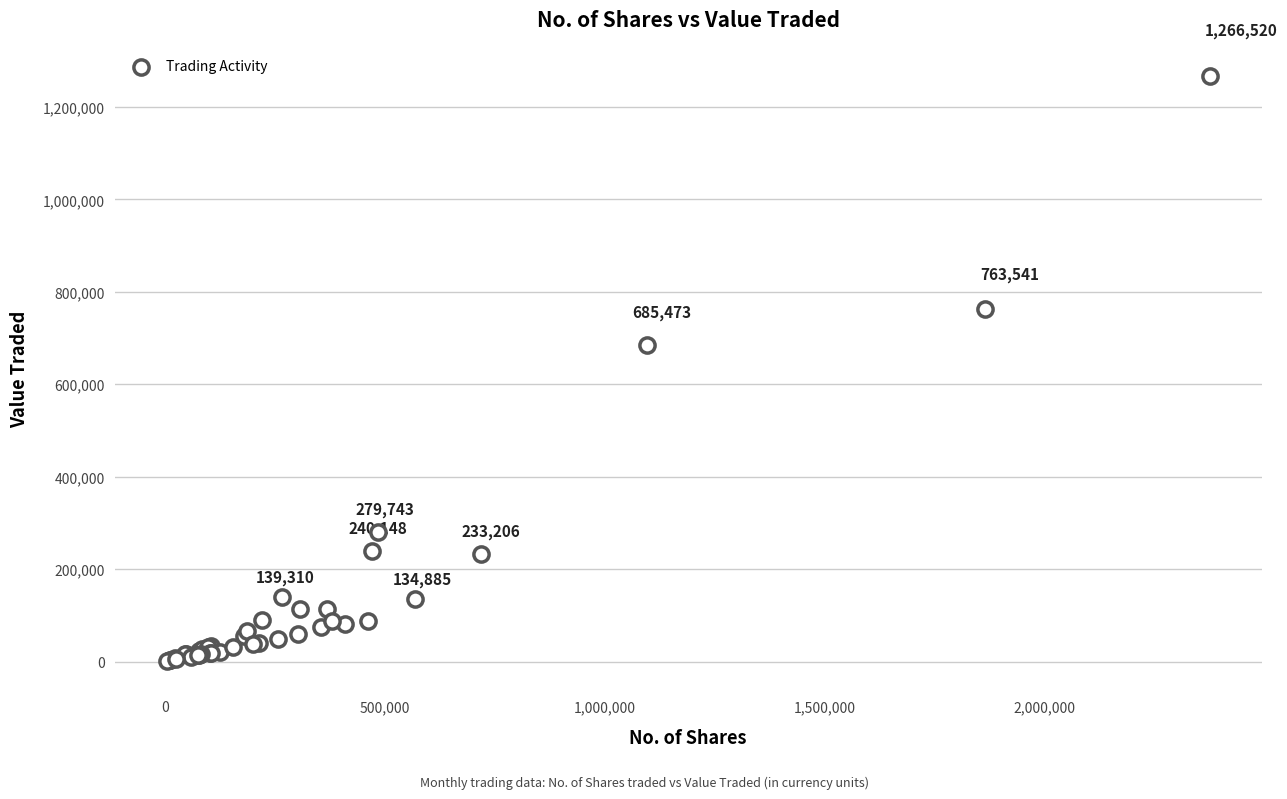

What Y value in the scatter plot is closest to 633816?

685473